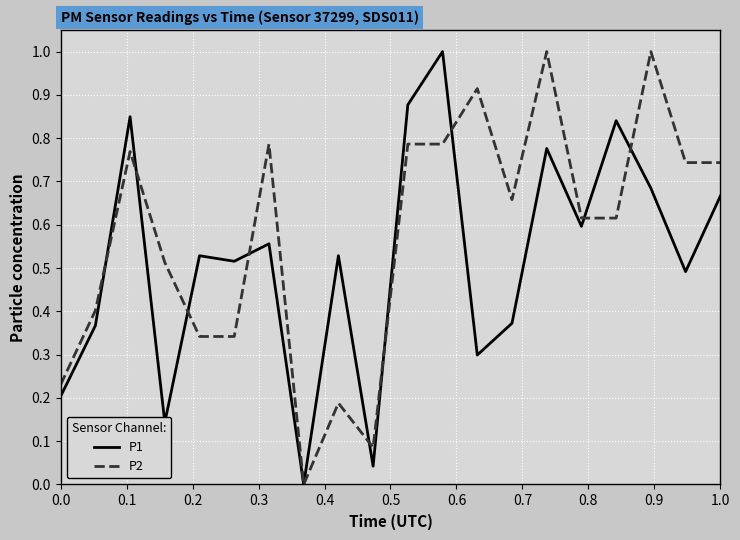

List the series in order of their overall mean, lowest first.

P1, P2